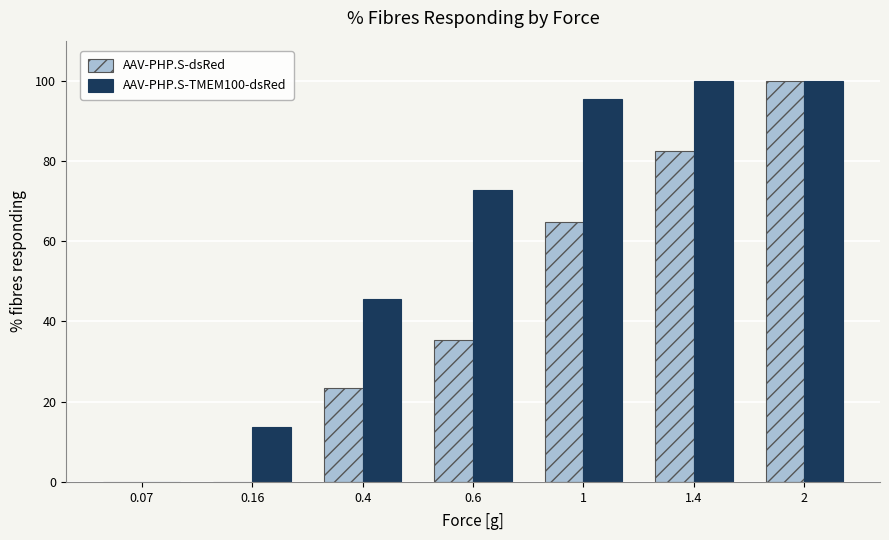

Which series changed the most between 0.16 and 0.4?

AAV-PHP.S-TMEM100-dsRed